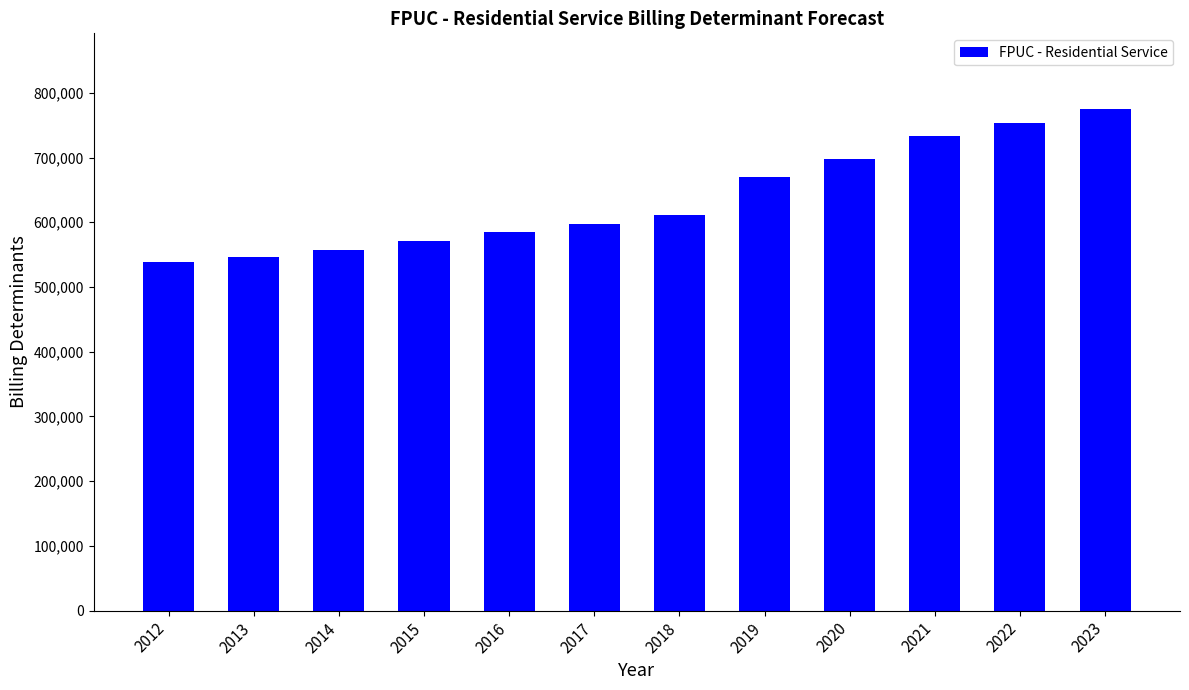

How many bars are there in total?

12